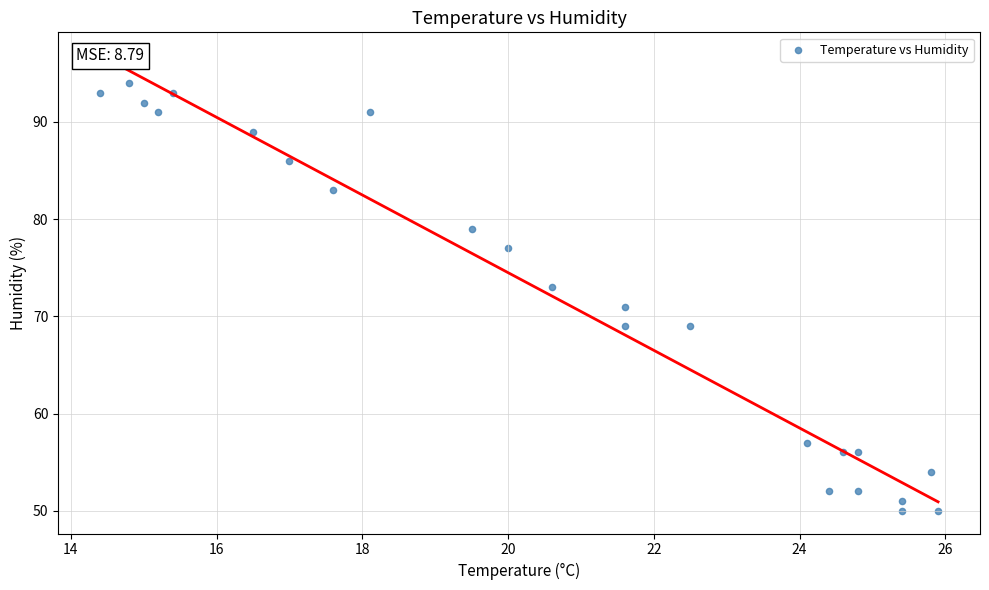

What is the range of Y values (max minus min)?

44